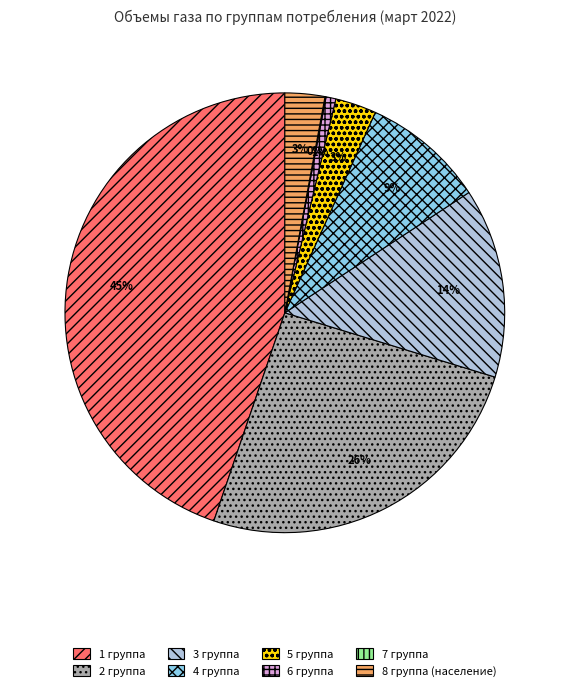

Does any single category account for the majority?

No